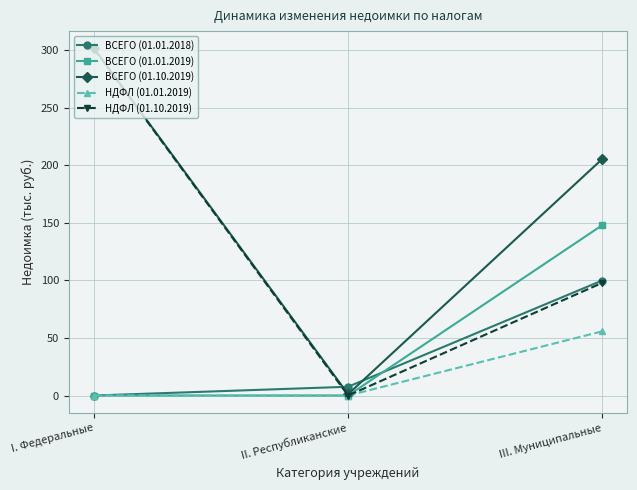

Which series has the widest spread of values?

НДФЛ (01.10.2019)